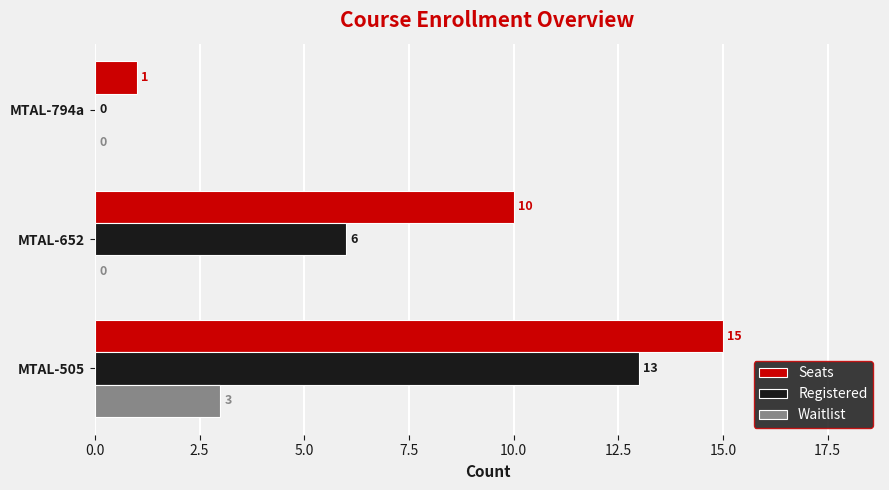

What are all the series names shown in the legend?

Seats, Registered, Waitlist